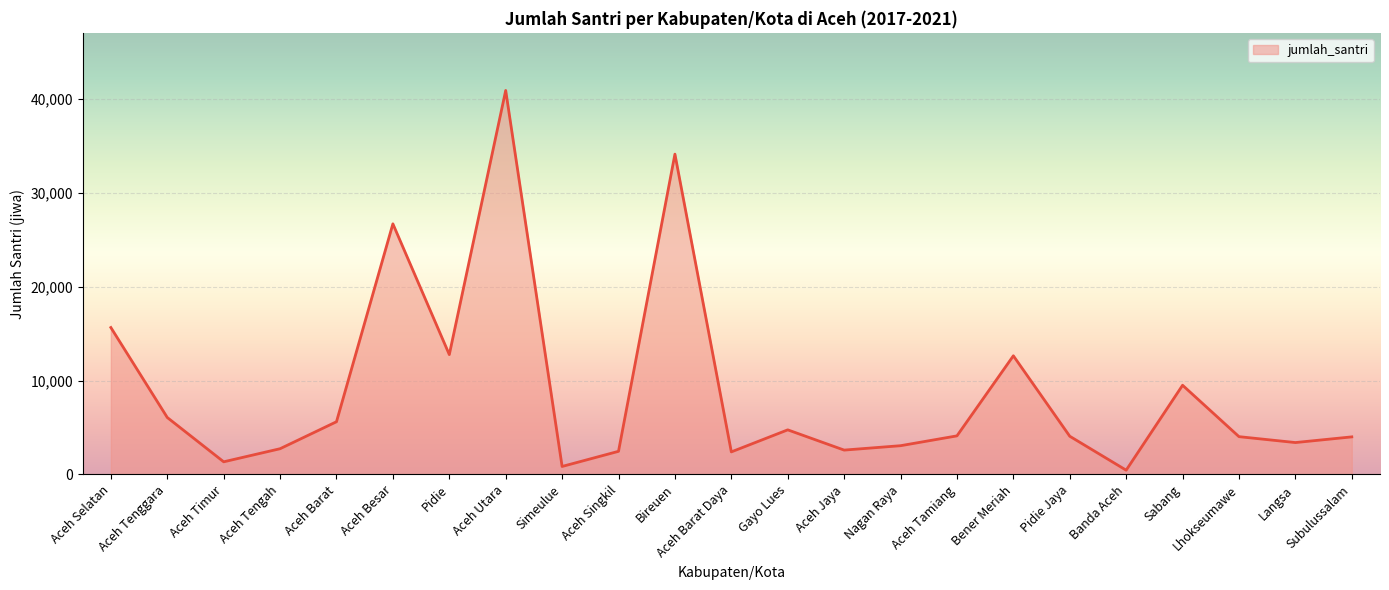

What is the ratio of the value at Aceh Tamiang to the value at Aceh Timur?

3.1